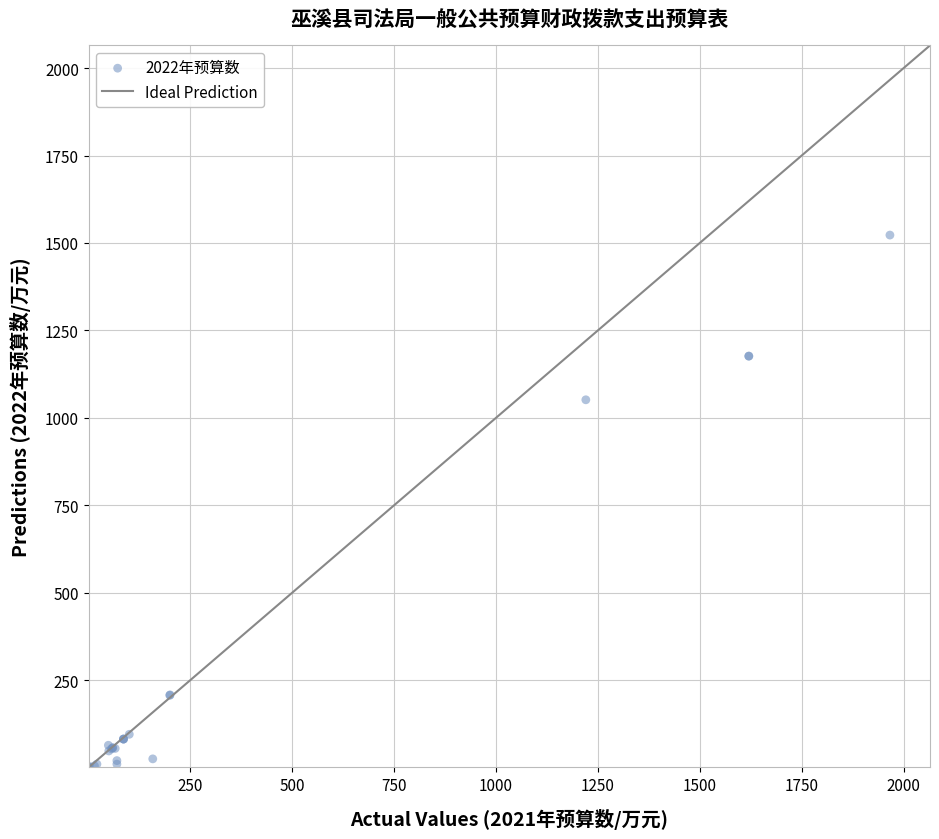

What Y value in the scatter plot is closest to 761?

1051.6